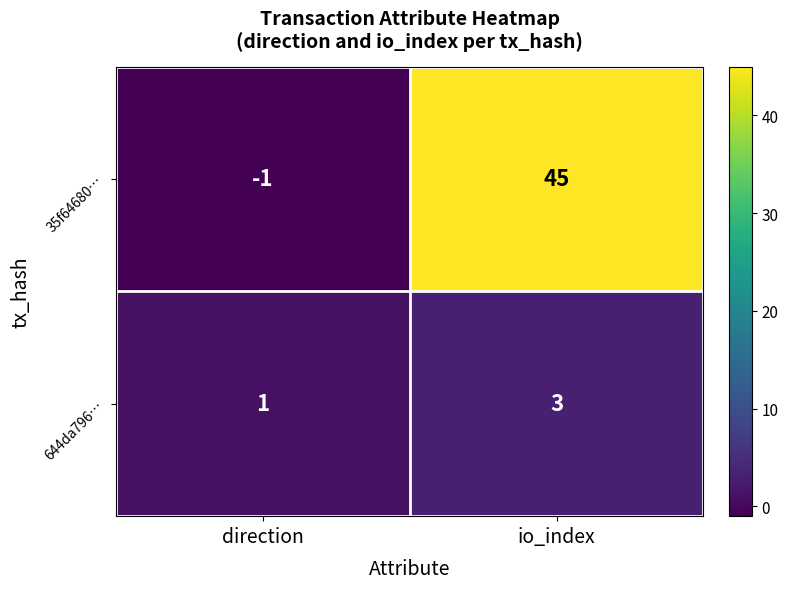

What is the sum of all 35f64680… values?

44